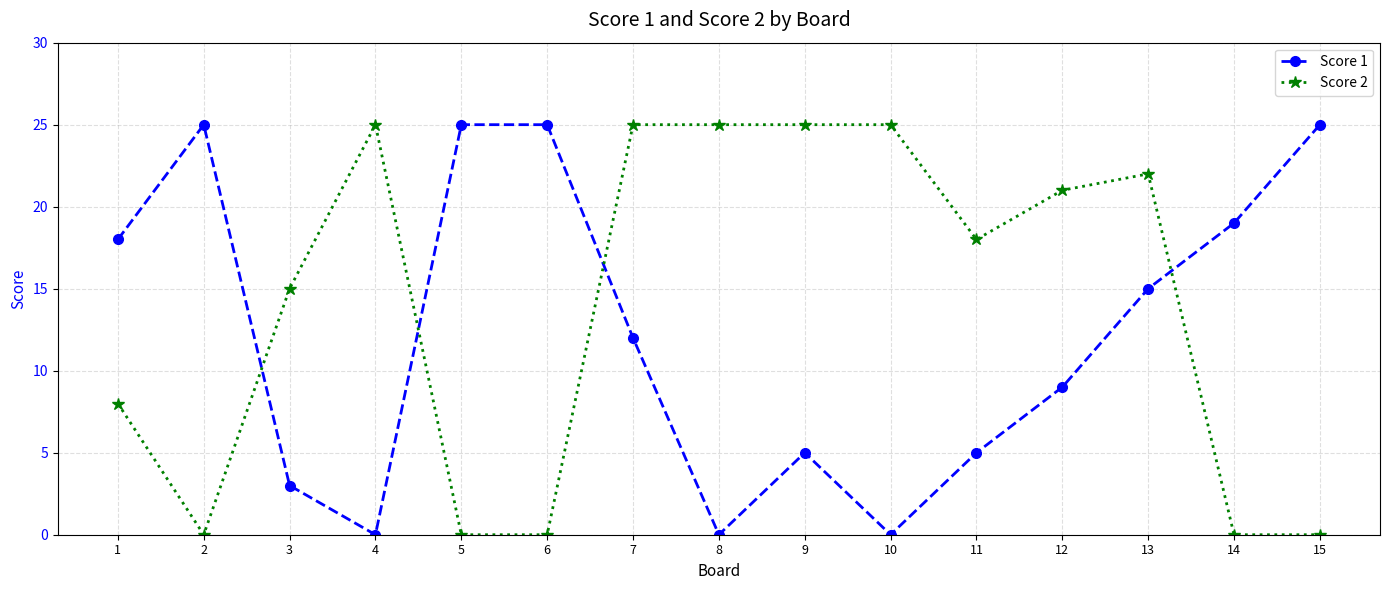

Between 14 and 15, which series saw the biggest shift?

Score 1